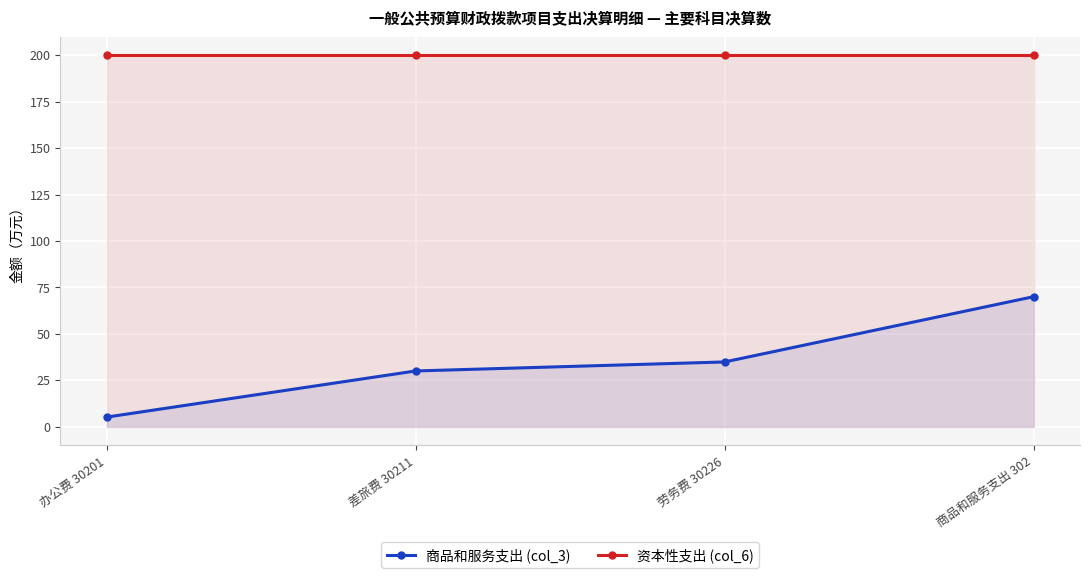

What is the minimum value for 商品和服务支出 (col_3)?

5.2